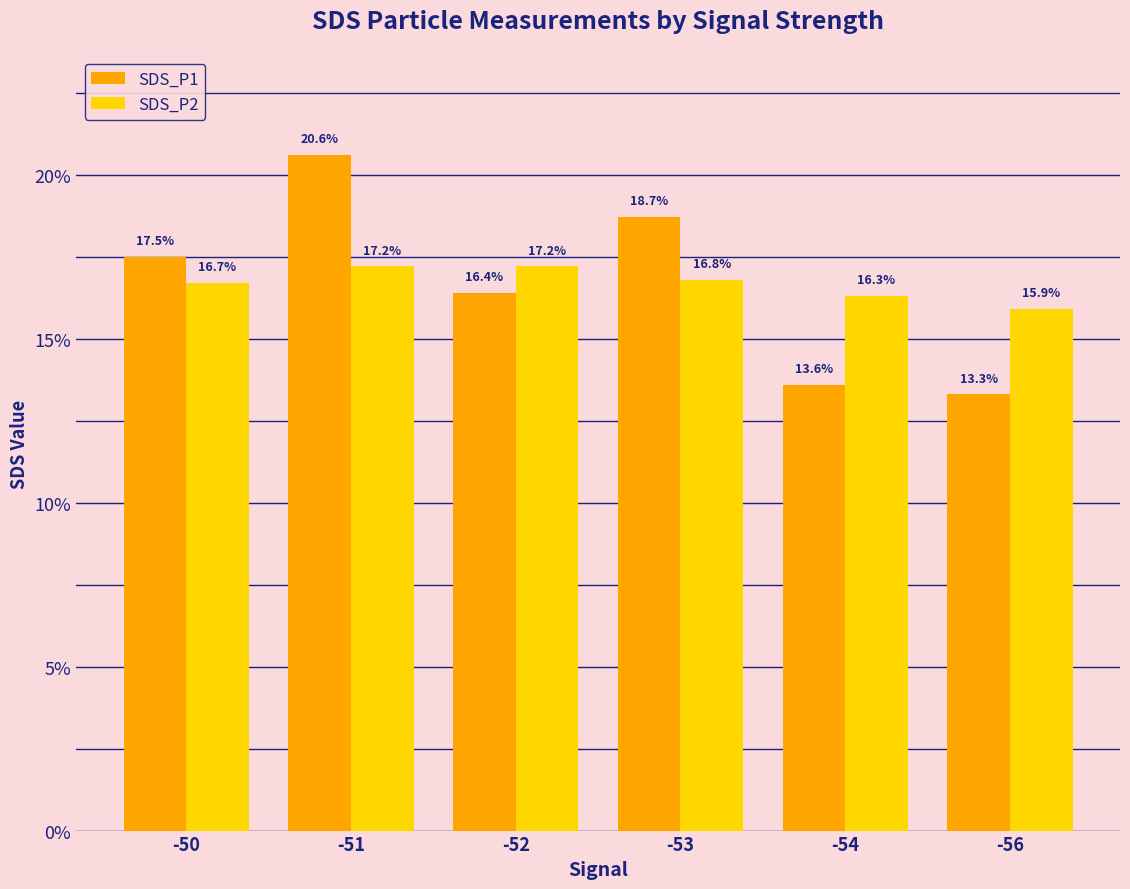

What is the sum of the SDS_P2 values at -51 and -54?

33.5